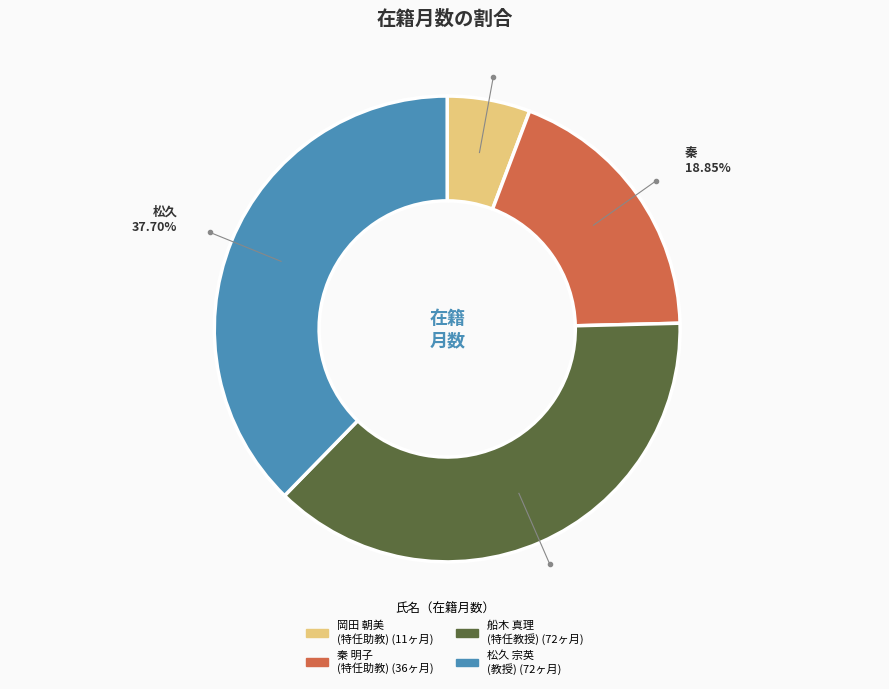

What is the smallest slice in the pie chart?

岡田 朝美 (特任助教)